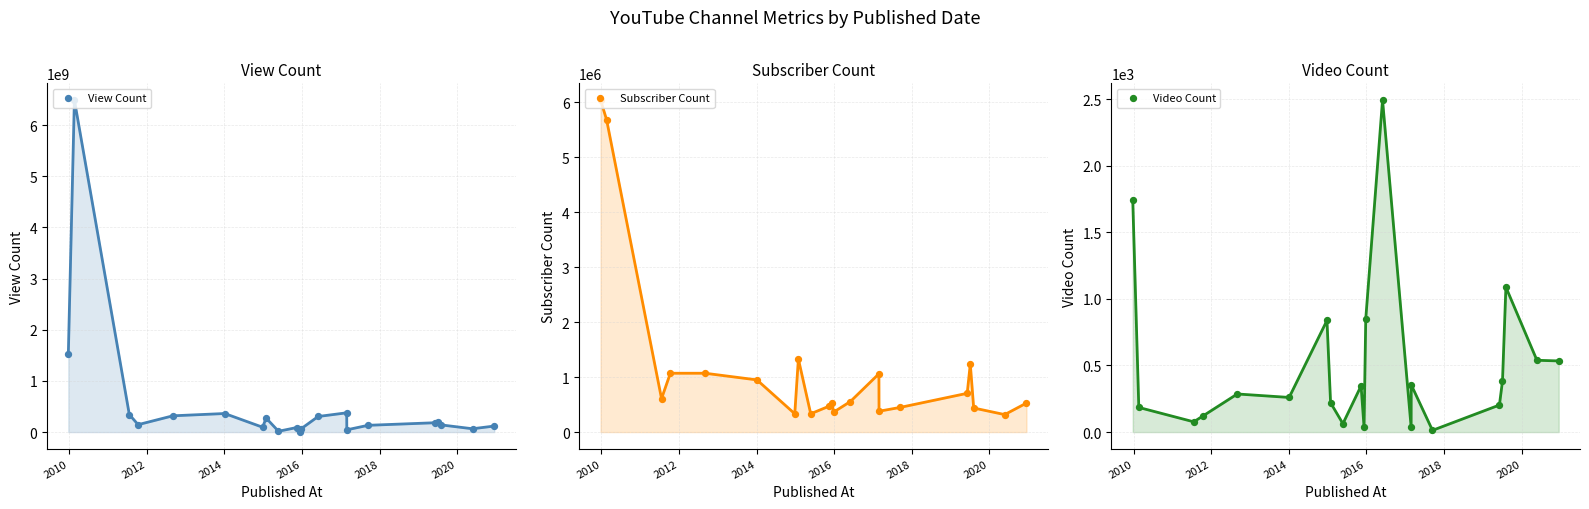

At how many categories does at least one series exceed 3447928576?

1